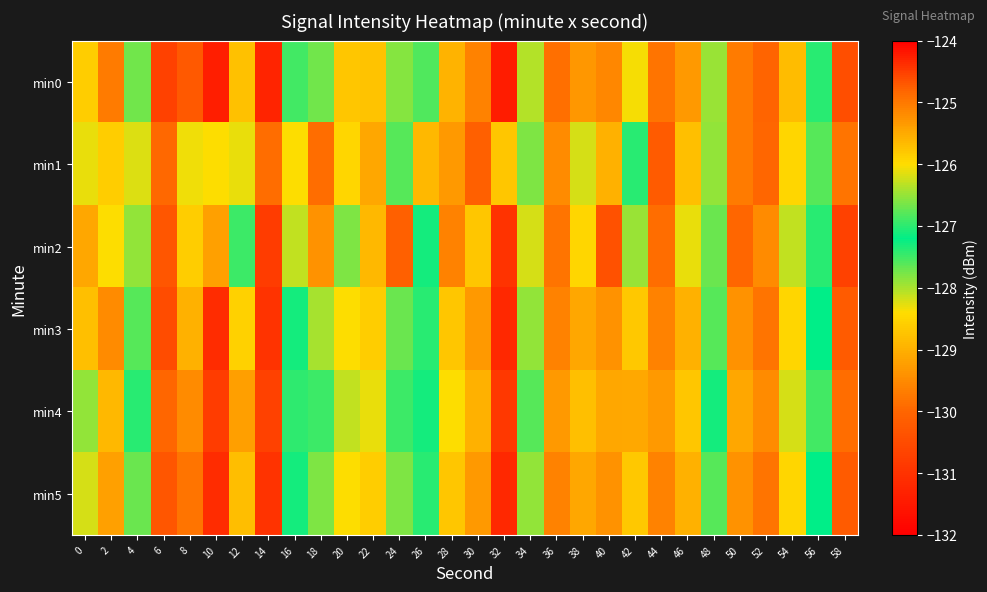

List the series in order of their peak value, highest first.

min4, min5, min0, min3, min1, min2